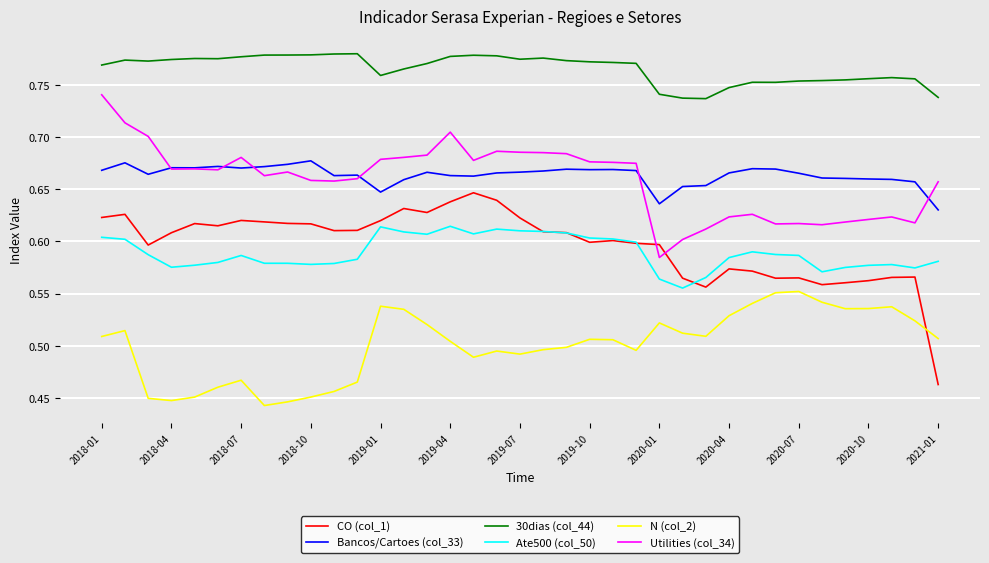

True or false: 30dias (col_44) and N (col_2) intersect in this chart.

False